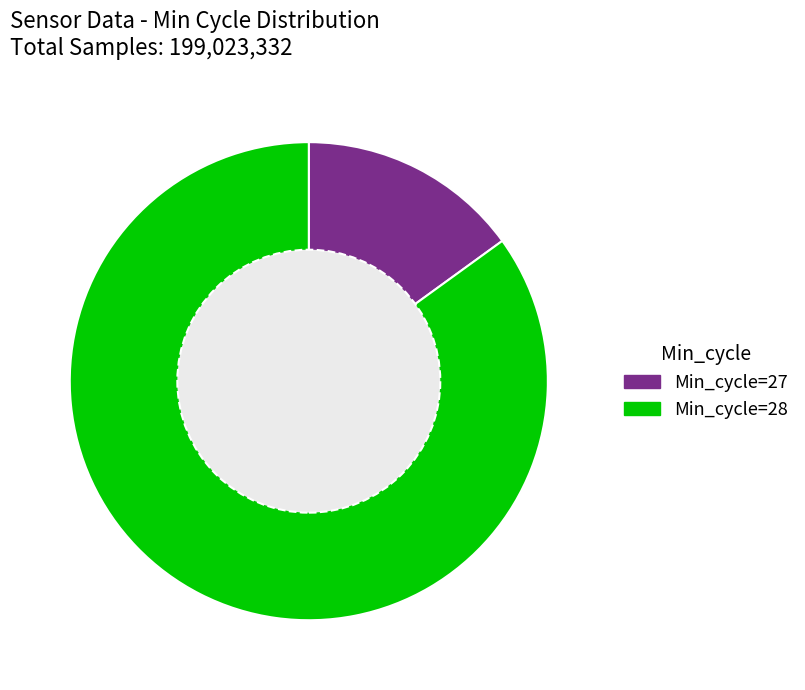

Is there a majority slice in this chart?

Yes